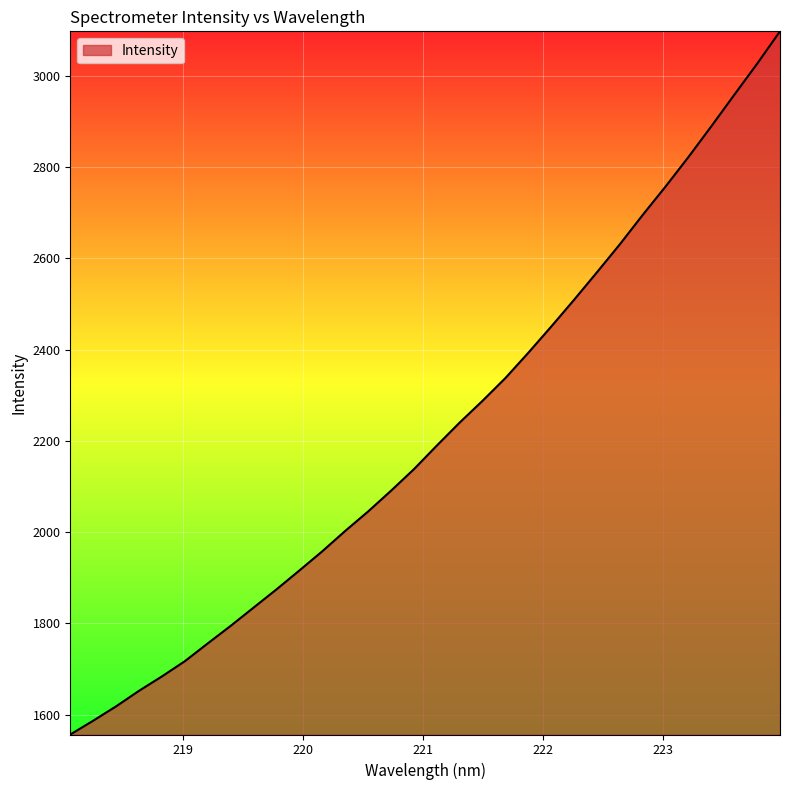

How many lines are shown in the chart?

1